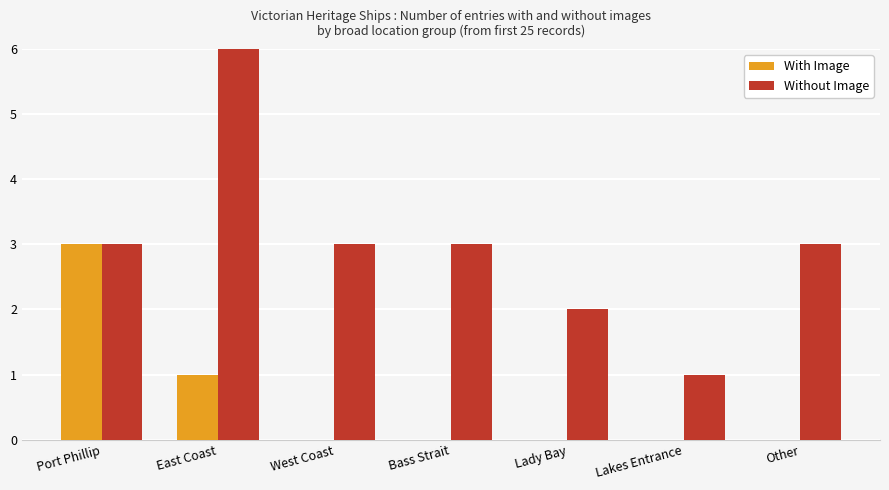

Is it true that With Image equals 1 at Lady Bay?

False